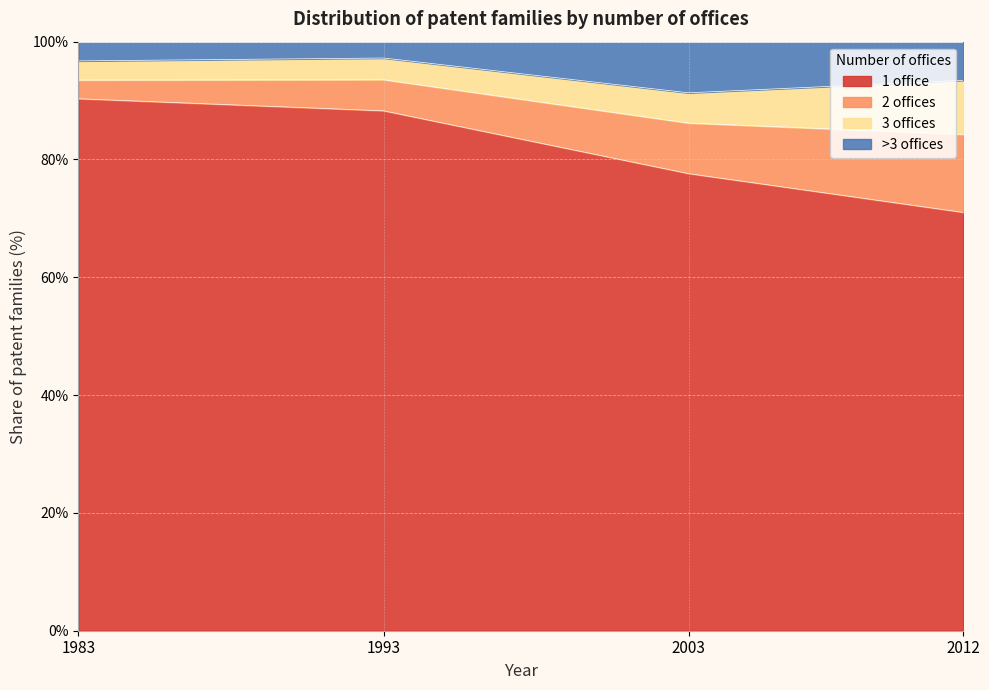

Is it true that 1 office equals 59.7 at 1983?

False